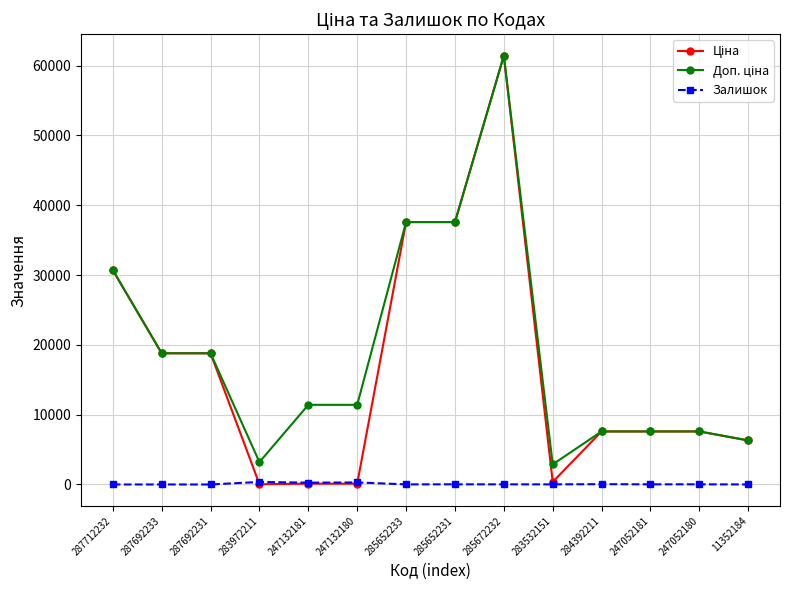

What is the label of the 5th point from the right?

283532151